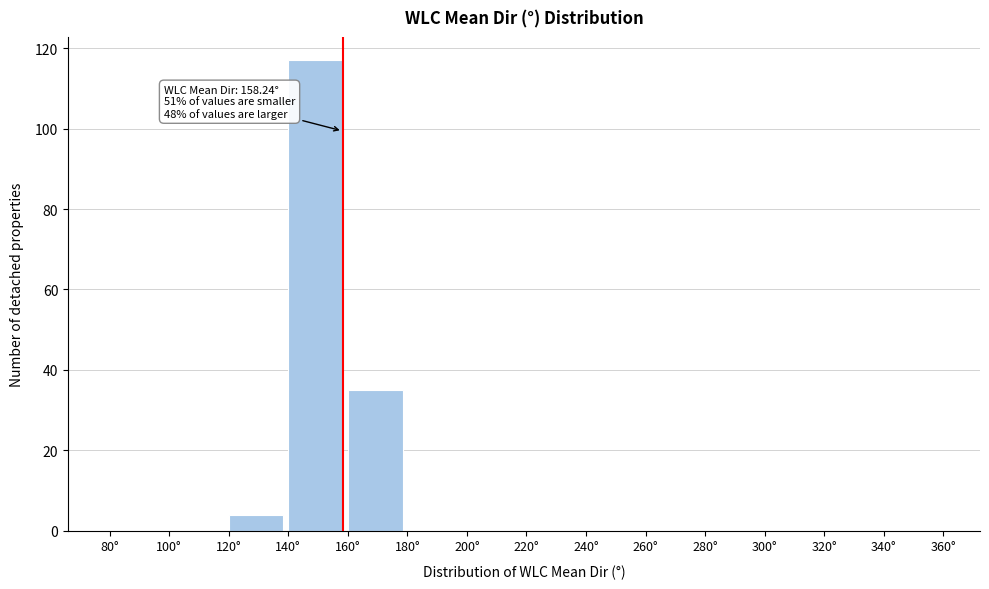

Over which range of the x-axis is the bar tallest?

140 to 160